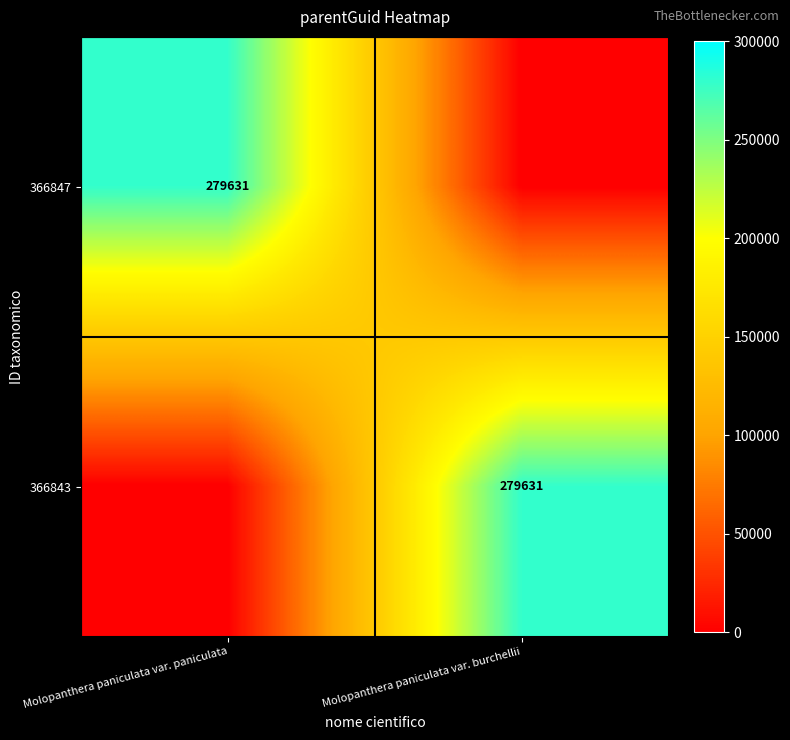

Is it true that 366843 equals 279631 at Molopanthera paniculata var. burchellii?

True